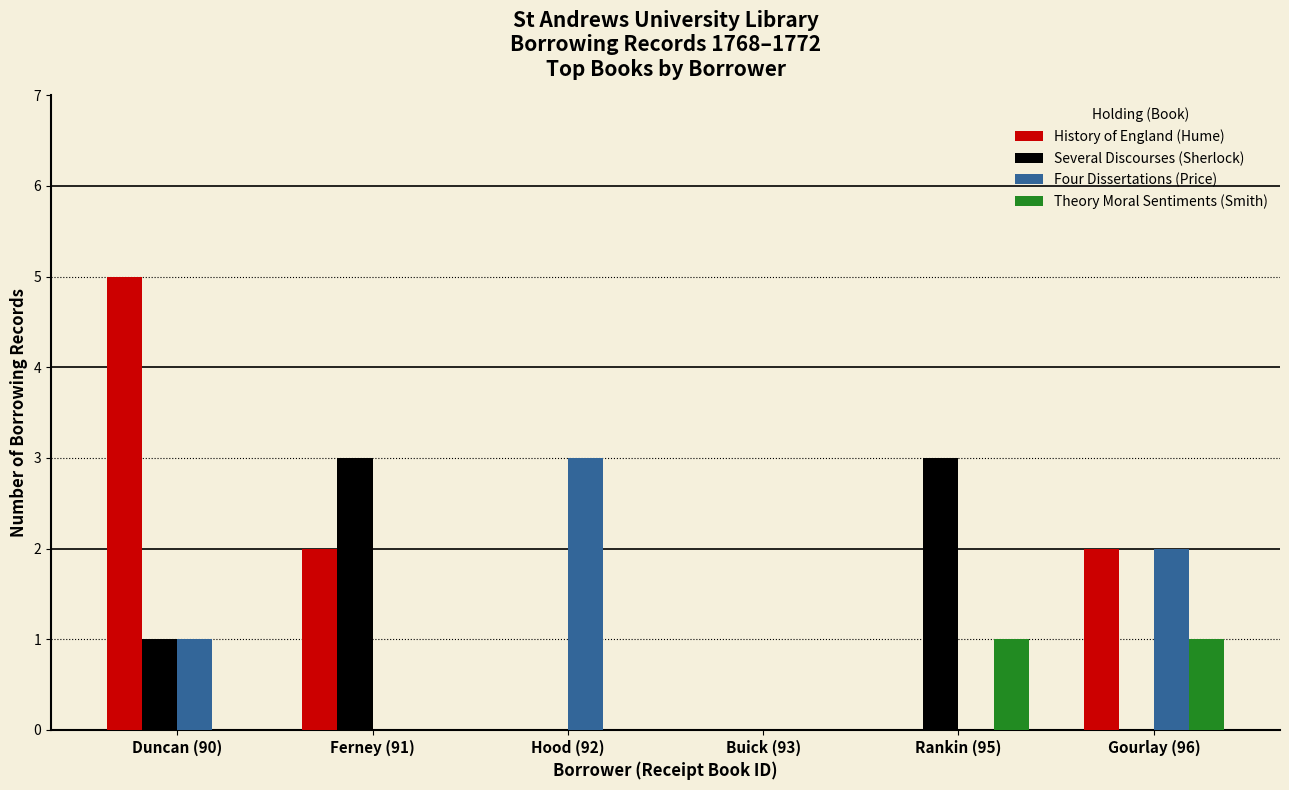

How many series are shown in this chart?

4